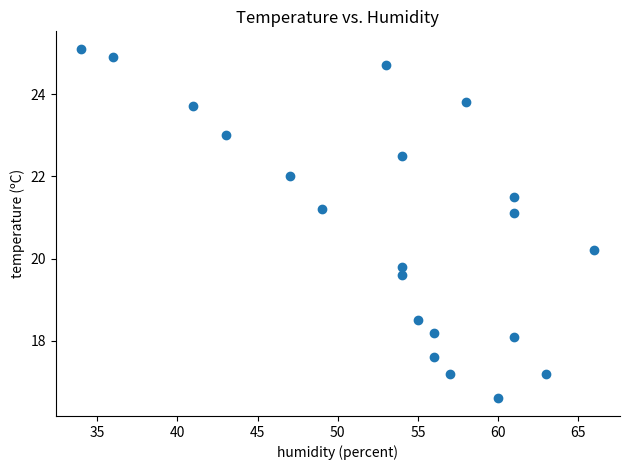

What is the range of Y values (max minus min)?

8.5